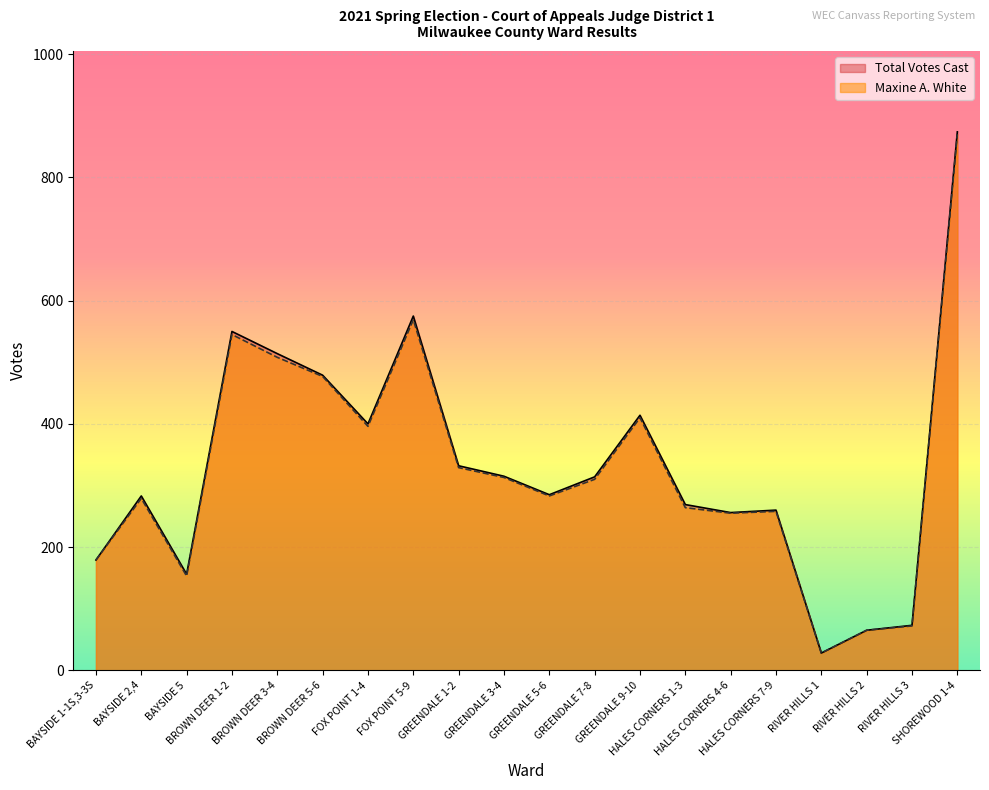

Which series has the largest total across all categories?

Total Votes Cast